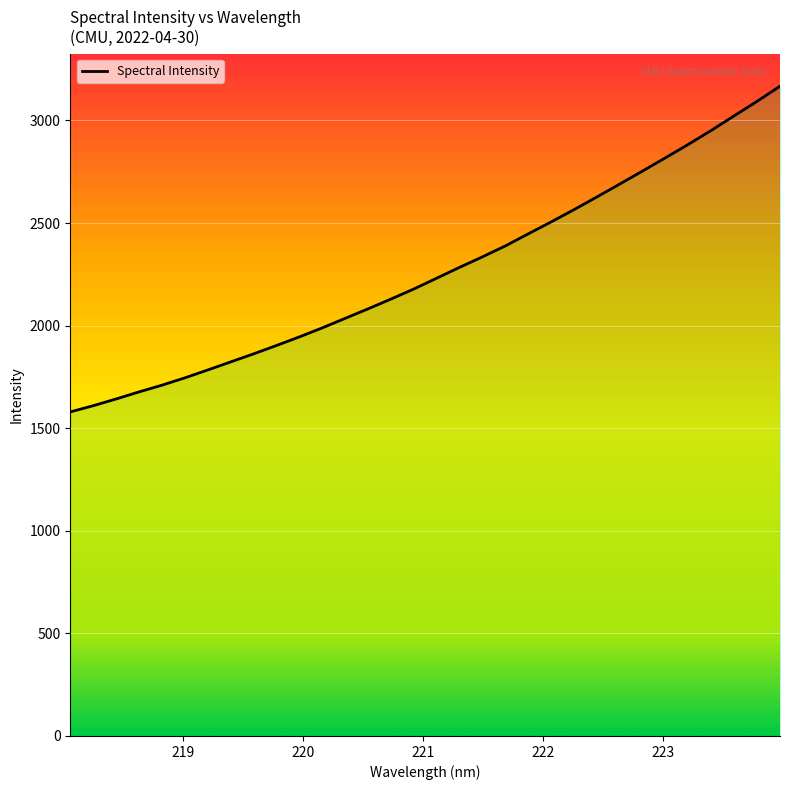

What is the minimum value shown in the chart?

1579.5